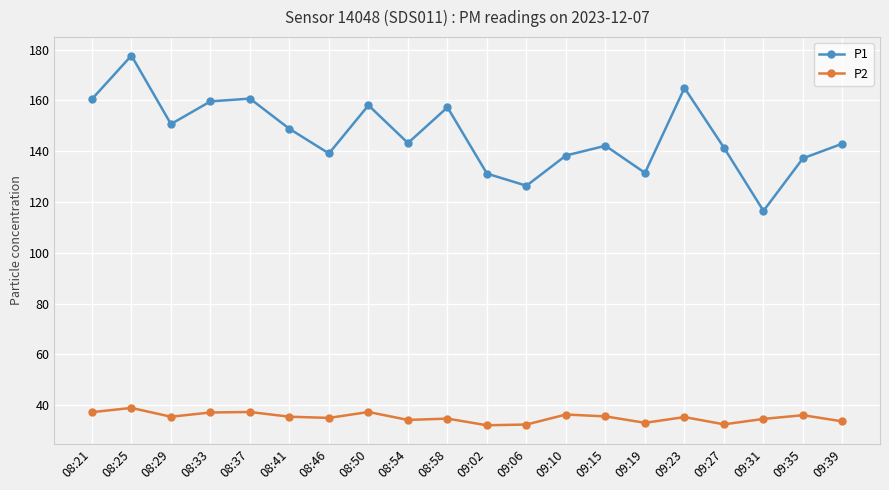

True or false: P2 and P1 cross at least once.

False